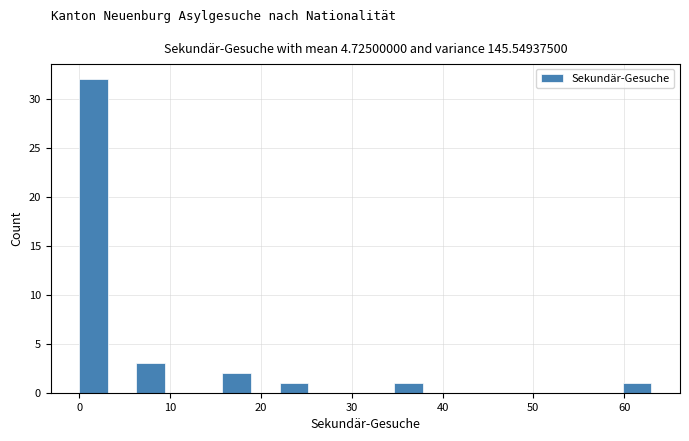

Around what value on the x-axis is the tallest bar? Give the approximate position of its centre, as read against the axis.

2